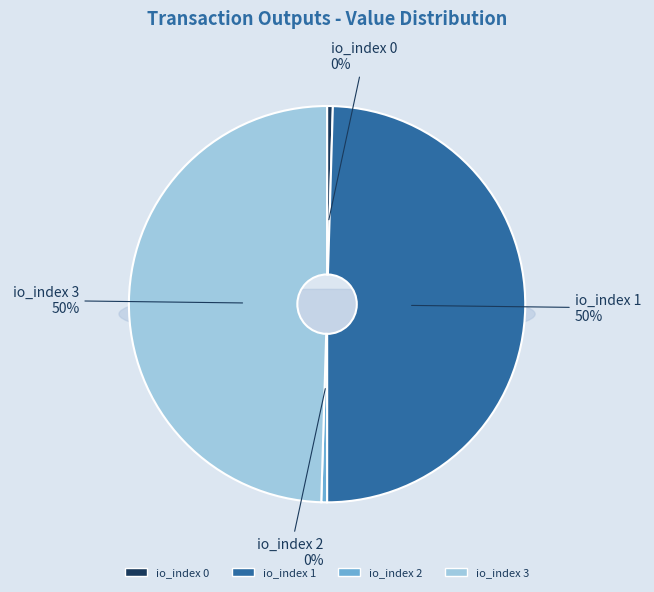

Is it true that io_index 0 is 1% of the pie?

False